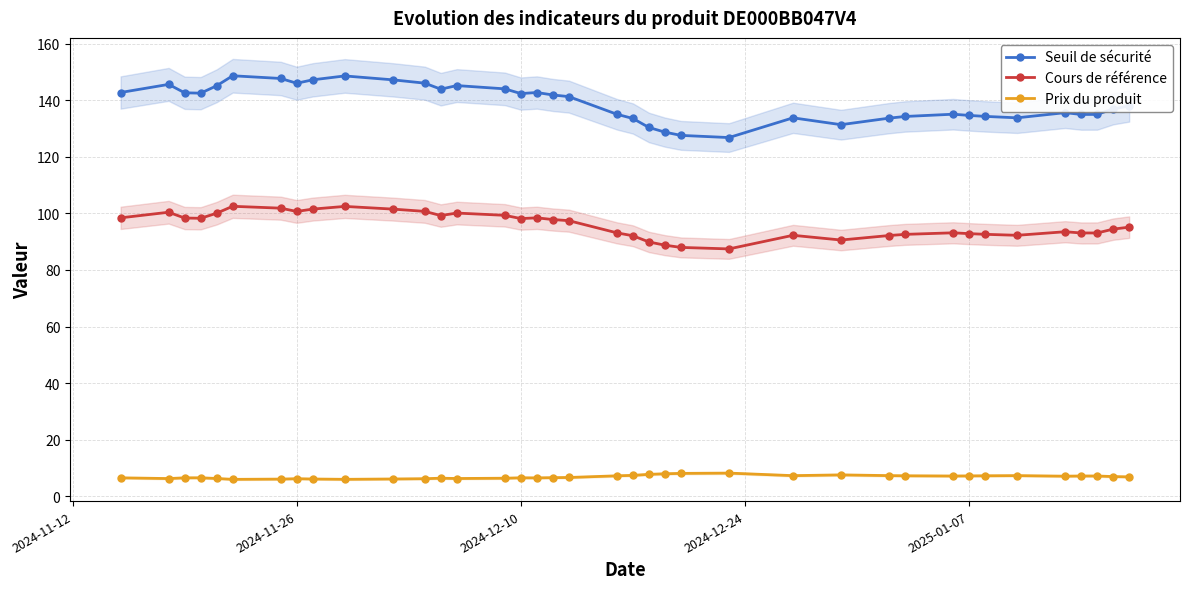

True or false: Cours de référence and Prix du produit intersect in this chart.

False